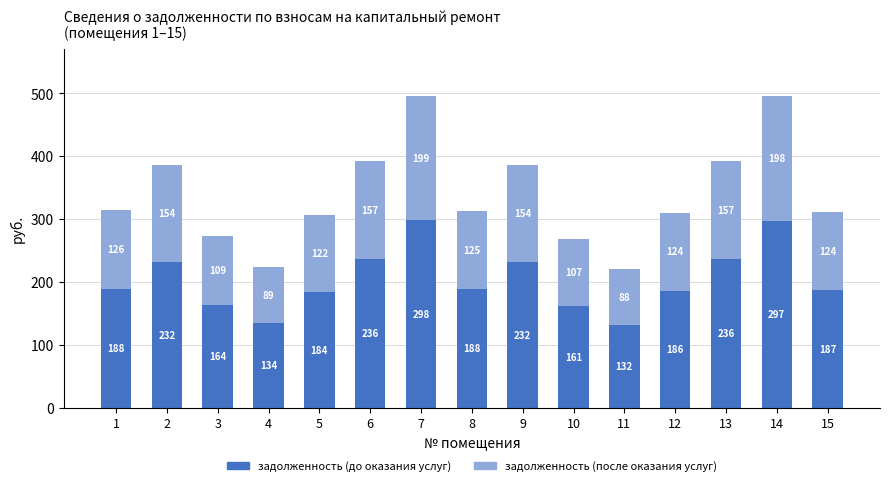

Count the number of data series in this chart.

2